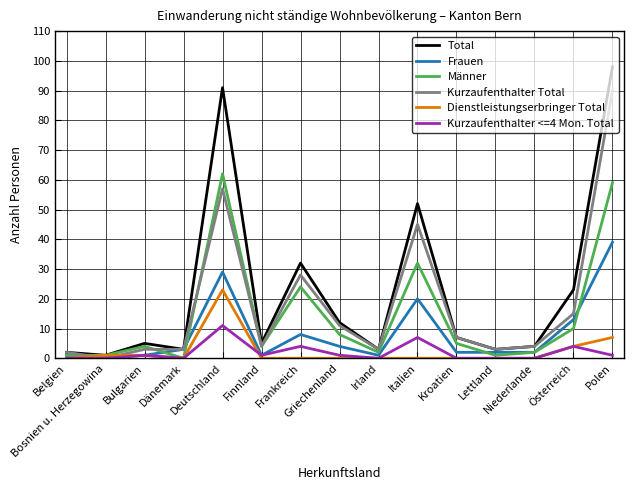

How many times do Dienstleistungserbringer Total and Kurzaufenthalter Total cross each other?

2